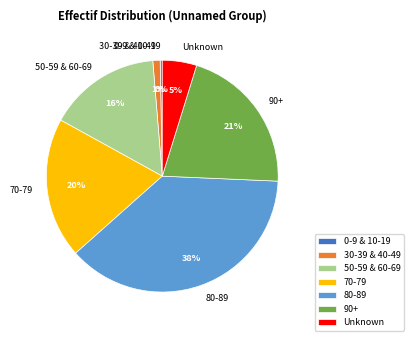

How many slices are in this pie chart?

7